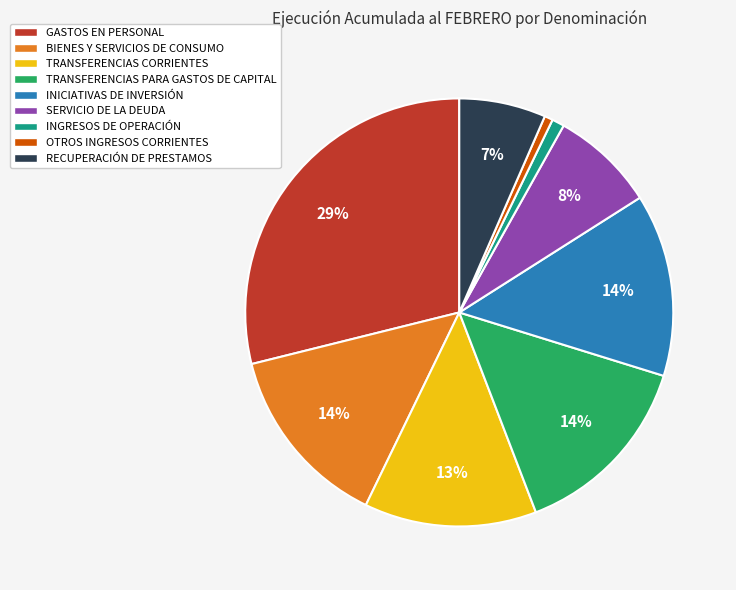

To the nearest percent, what is the difference between the OTROS INGRESOS CORRIENTES and SERVICIO DE LA DEUDA slice percentages?

7%